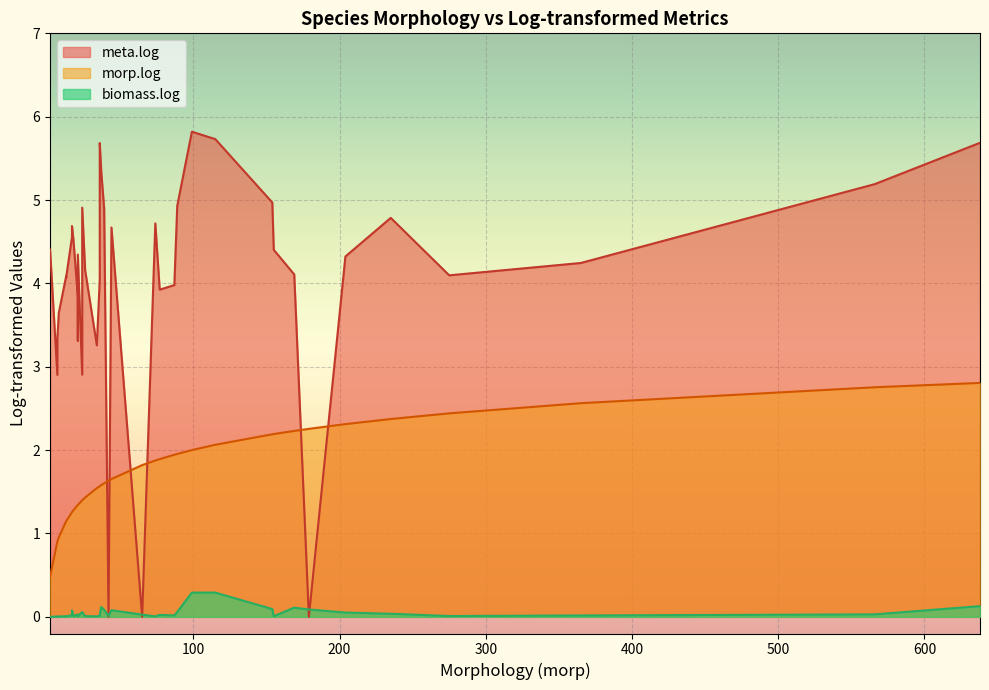

The value of biomass.log at Brachycentrus is 0.0. True or false?

True